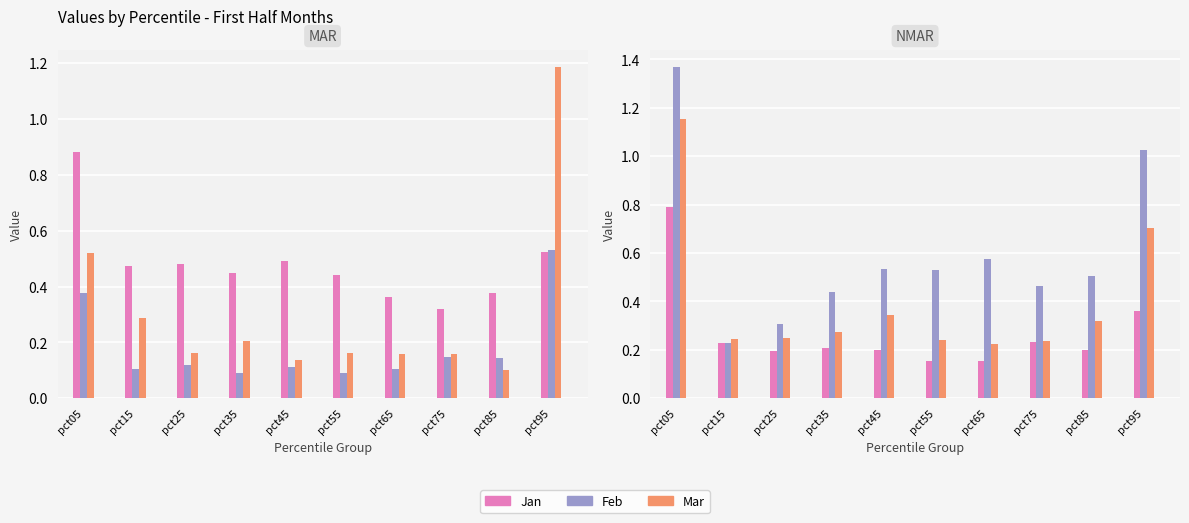

What is the value of the Jan bar at the 5th from the left?

0.5